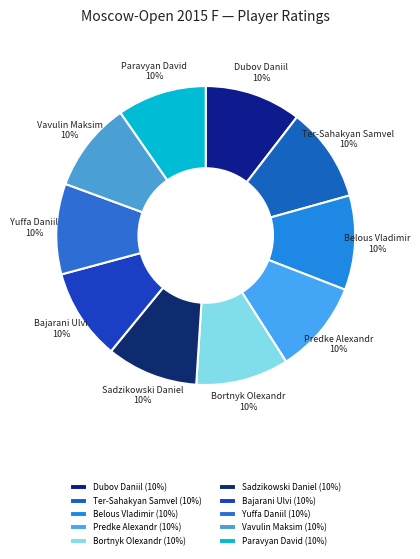

What percentage is the Predke Alexandr slice, to the nearest percent?

10%